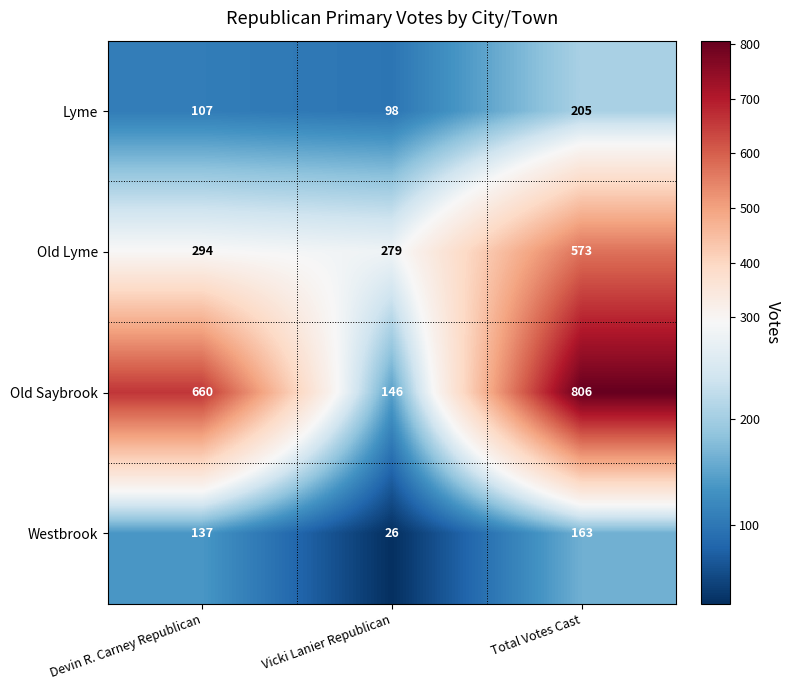

What is the average value of the Old Lyme series?

382